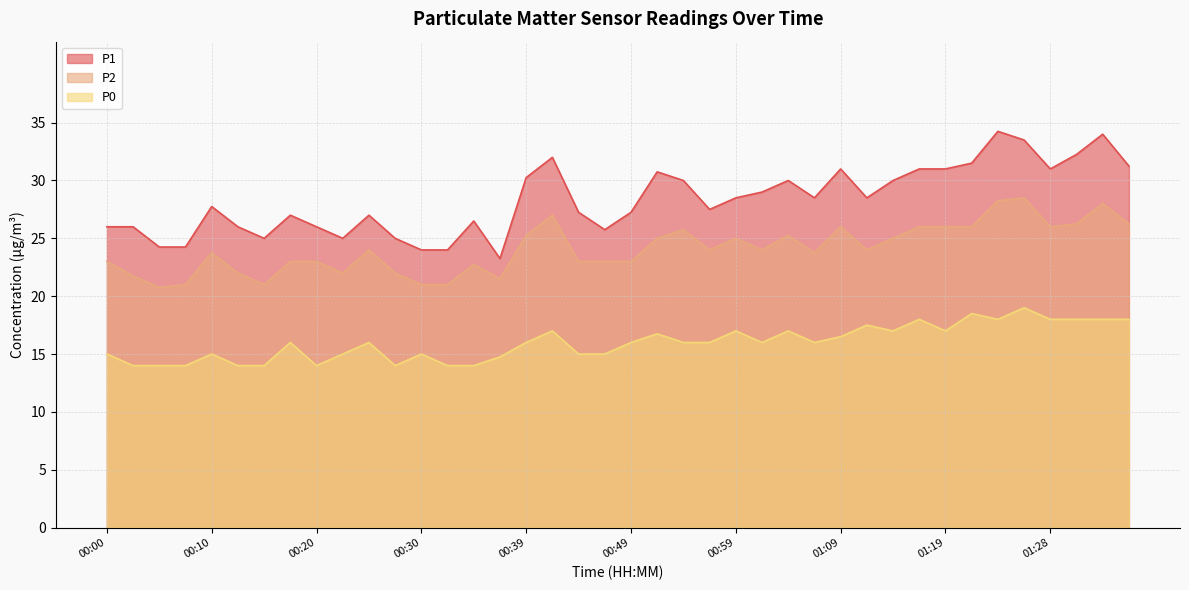

Reading left to right, transcribe all the data shown in this chart.

P1: 26.0	26.0	24.2	24.2	27.8	26.0	25.0	27.0	26.0	25.0	27.0	25.0	24.0	24.0	26.5	23.2	30.2	32.0	27.2	25.8	27.2	30.8	30.0	27.5	28.5	29.0	30.0	28.5	31.0	28.5	30.0	31.0	31.0	31.5	34.2	33.5	31.0	32.2	34.0	31.2
P2: 23.0	21.8	20.8	21.0	23.8	22.0	21.0	23.0	23.0	22.0	24.0	22.0	21.0	21.0	22.8	21.5	25.2	27.0	23.0	23.0	23.0	25.0	25.8	24.0	25.0	24.0	25.2	23.8	26.0	24.0	25.0	26.0	26.0	26.0	28.2	28.5	26.0	26.2	28.0	26.2
P0: 15.0	14.0	14.0	14.0	15.0	14.0	14.0	16.0	14.0	15.0	16.0	14.0	15.0	14.0	14.0	14.8	16.0	17.0	15.0	15.0	16.0	16.8	16.0	16.0	17.0	16.0	17.0	16.0	16.5	17.5	17.0	18.0	17.0	18.5	18.0	19.0	18.0	18.0	18.0	18.0